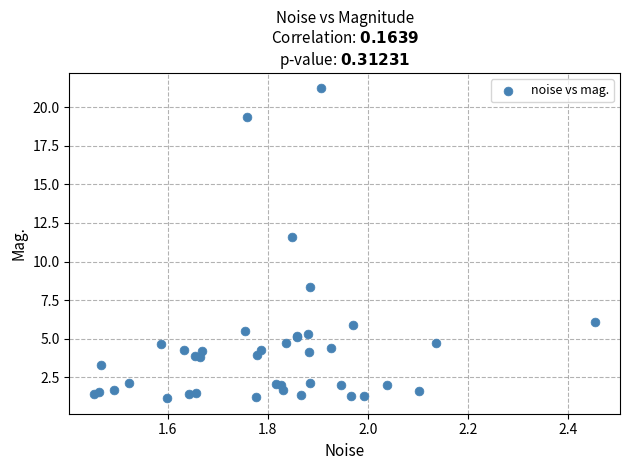

What Y value in the scatter plot is closest to 11?

11.6